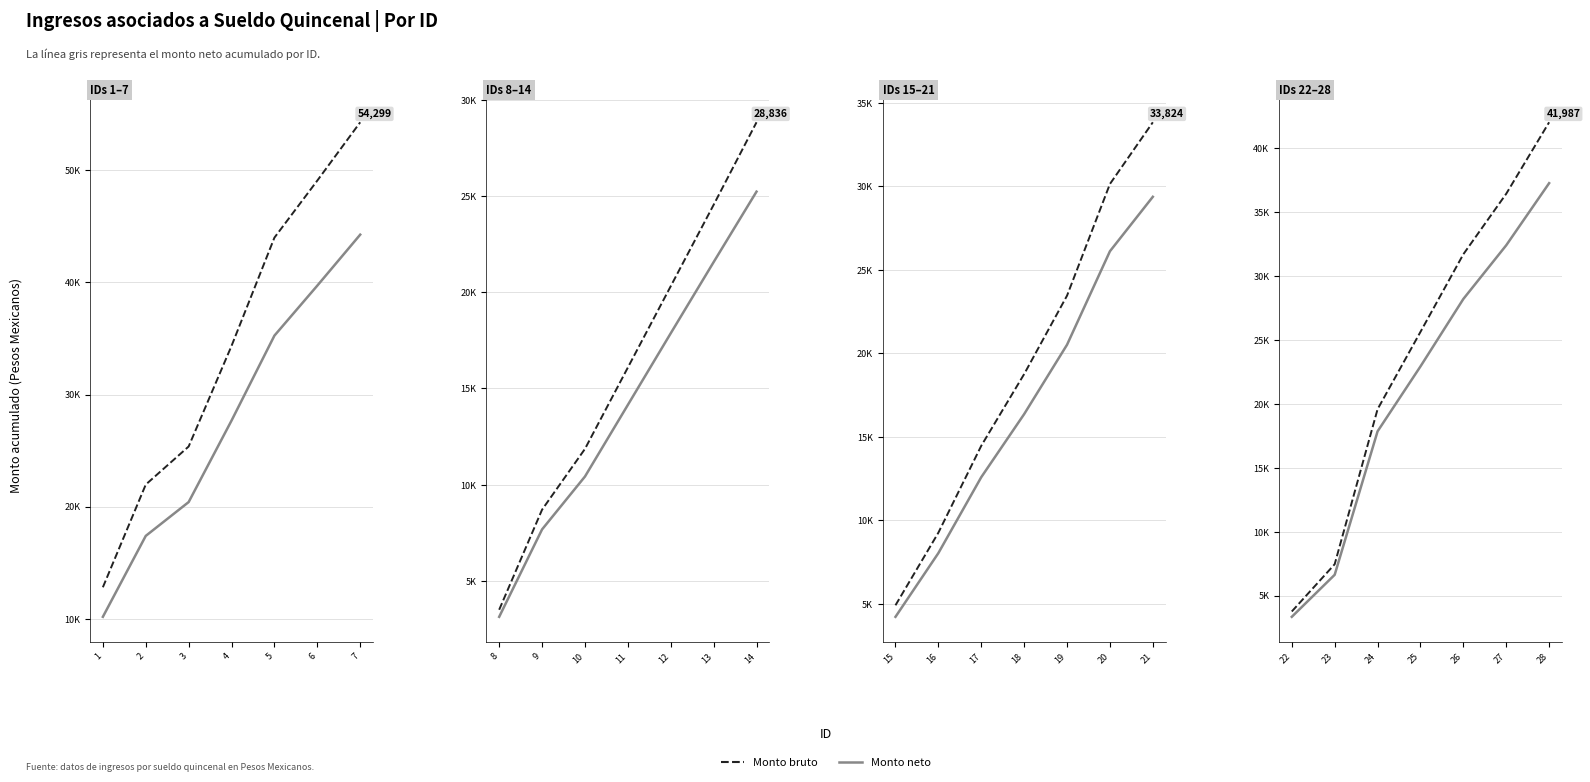

What is the difference between the Monto neto values at 7 and 5?

9011.7